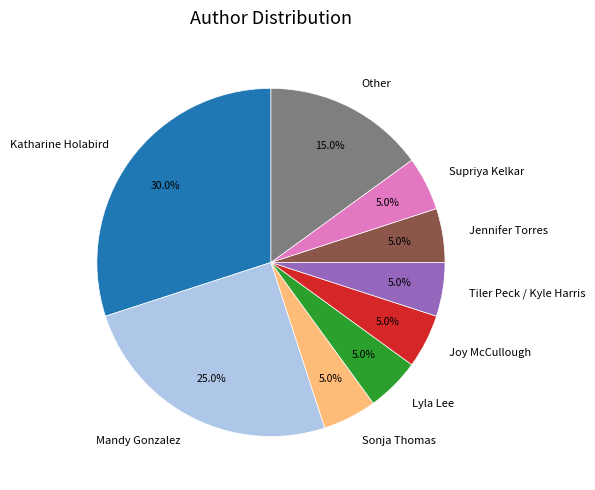

How much of the chart is everything except Mandy Gonzalez?

75.0%